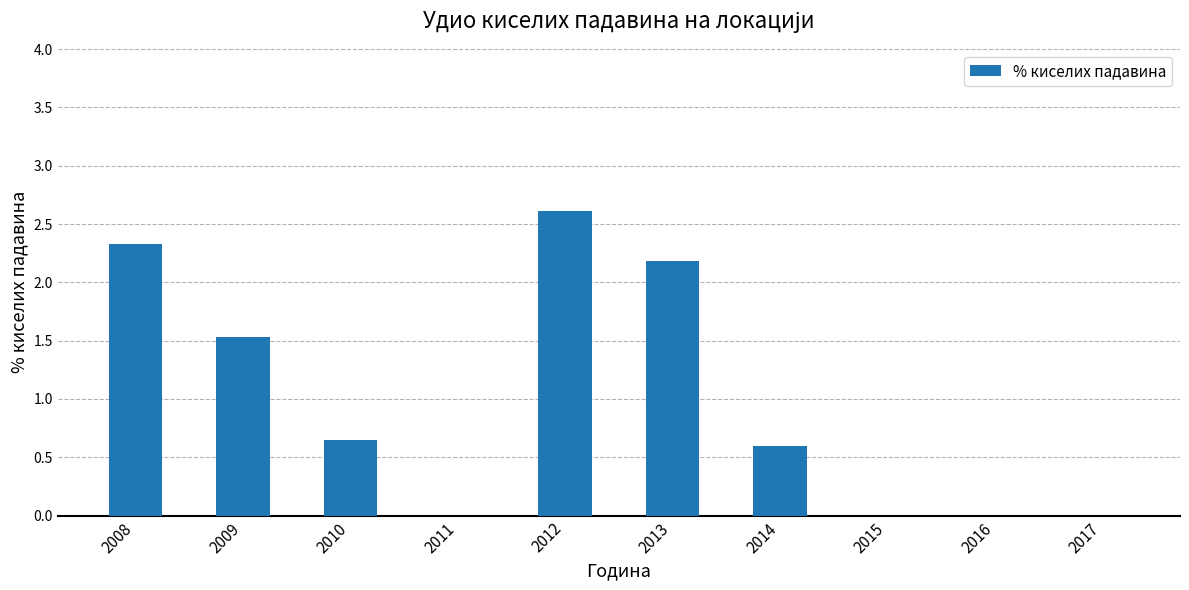

What is the difference between the values at 2015 and 2012?

2.6